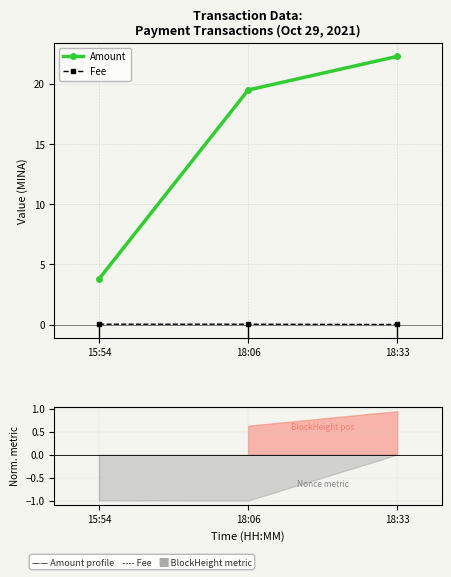

Between 18:06 and 18:33, which series saw the biggest shift?

Amount